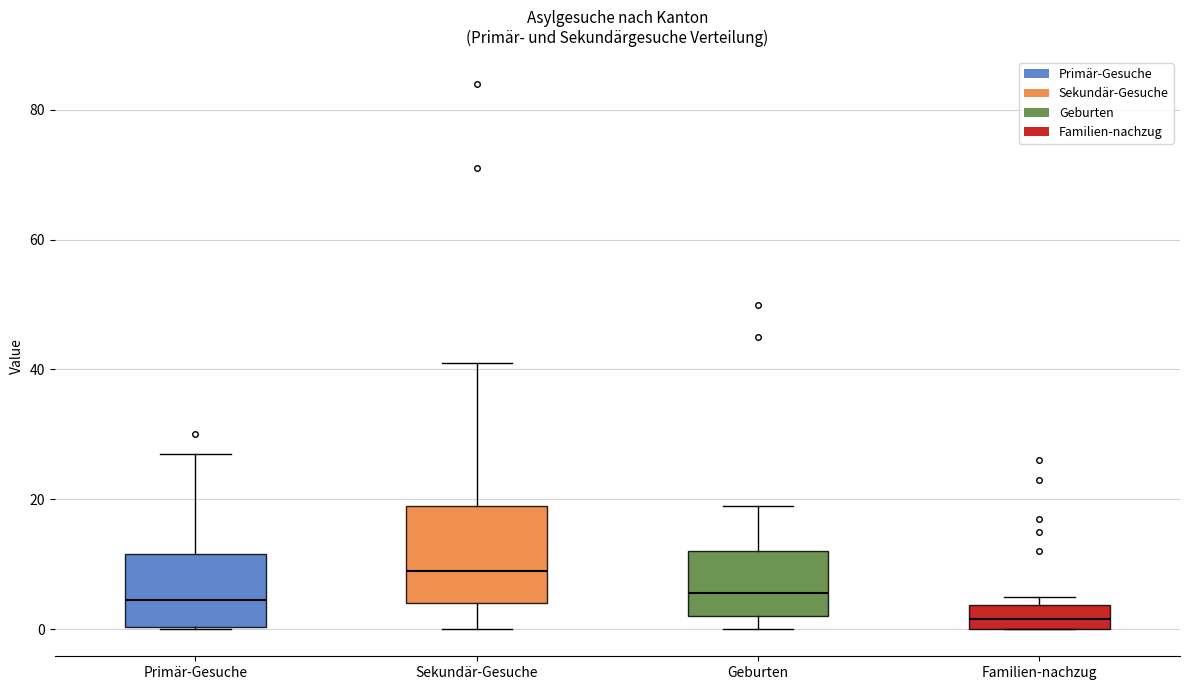

Which box's median line is the highest?

Sekundär-Gesuche